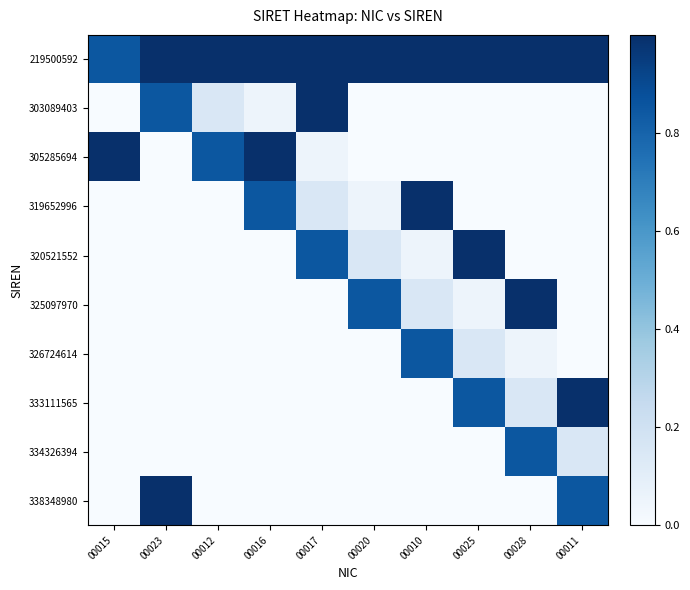

Between 00015 and 00016, which is larger?

00016